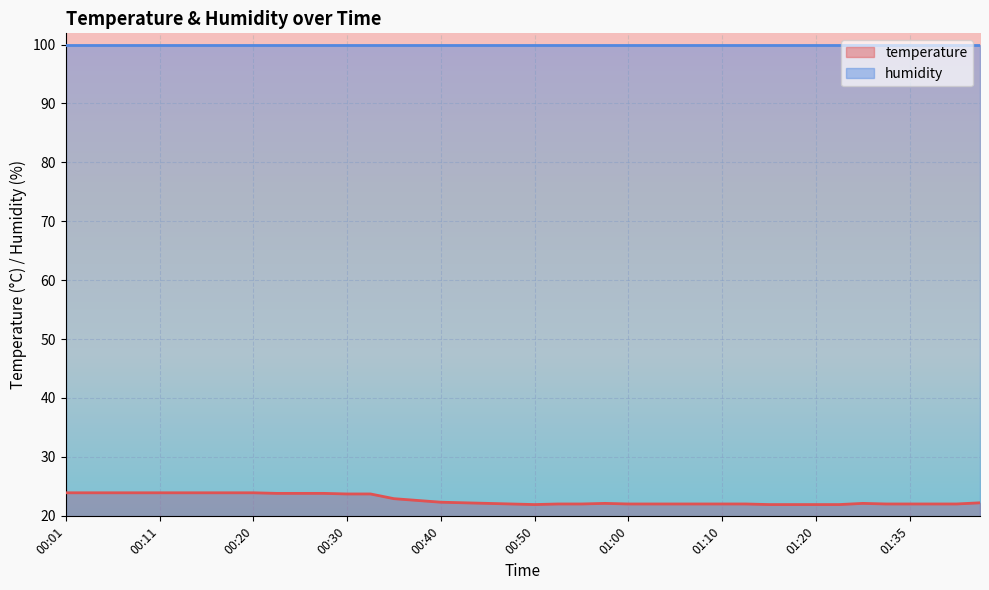

Approximately how many times larger is the value at 00:23 compared to 00:16?

1.0